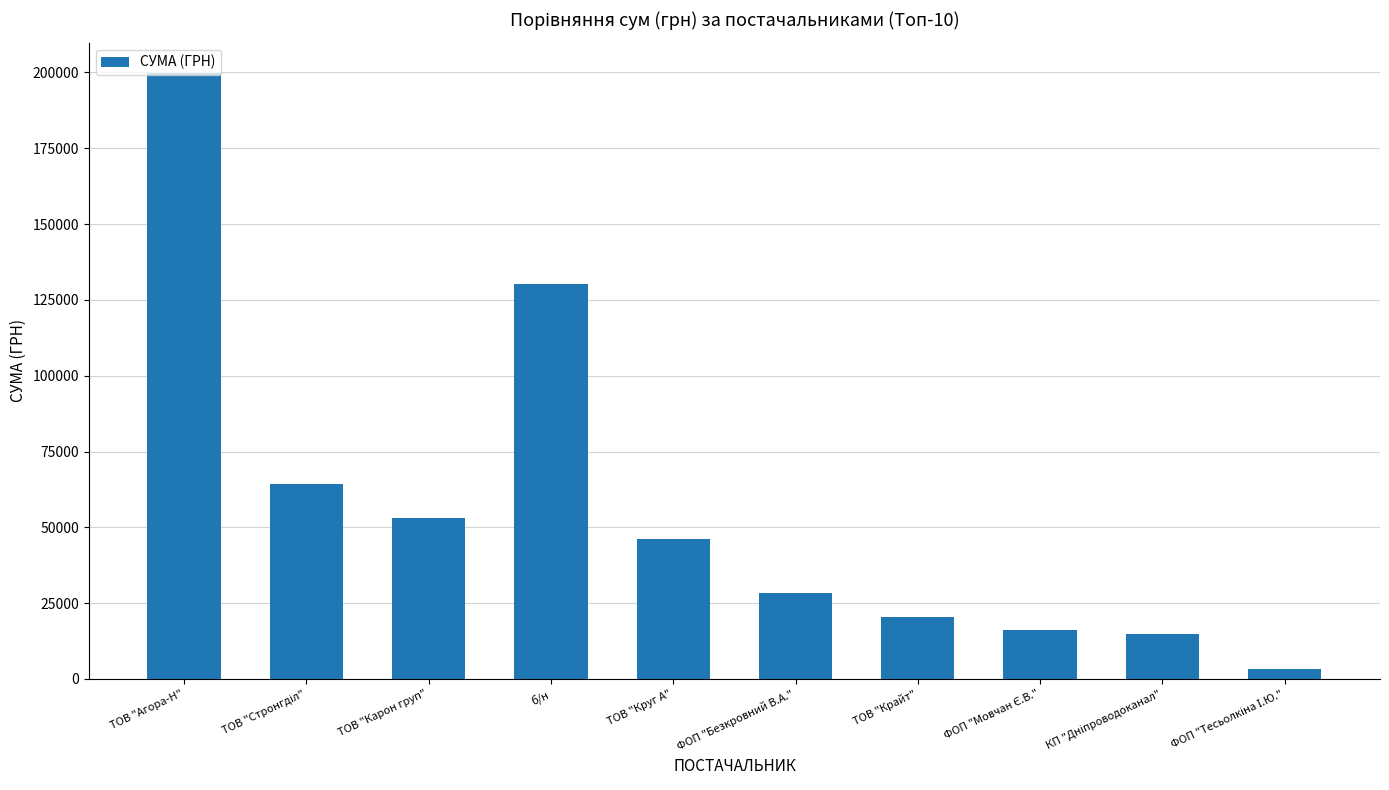

Is it true that the value at ТОВ "Карон груп" is 52936.8?

True